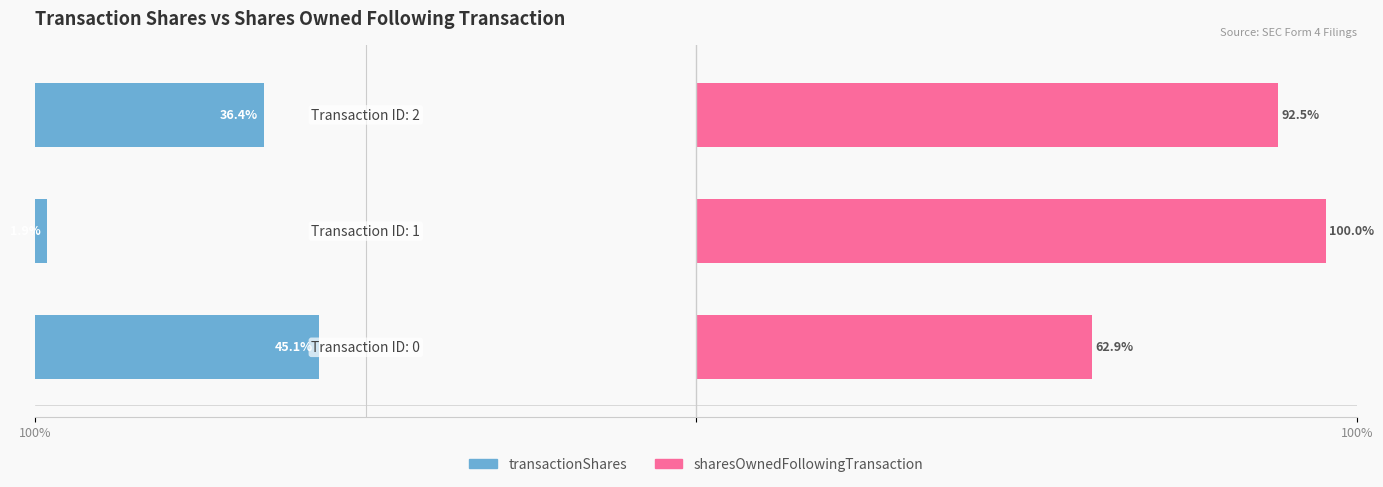

What is the smallest value displayed?

1.9